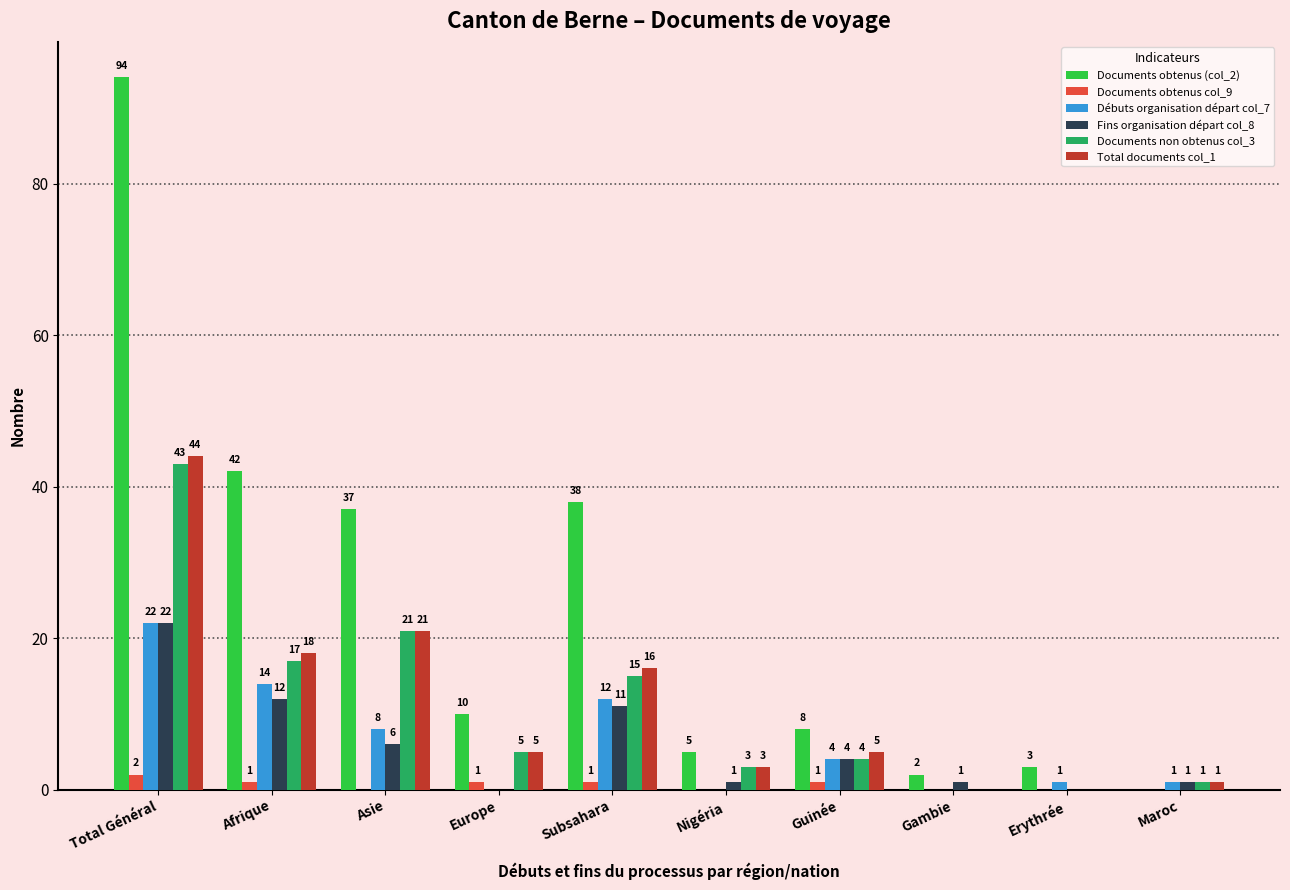

Read the Documents non obtenus col_3 value at Total Général.

43